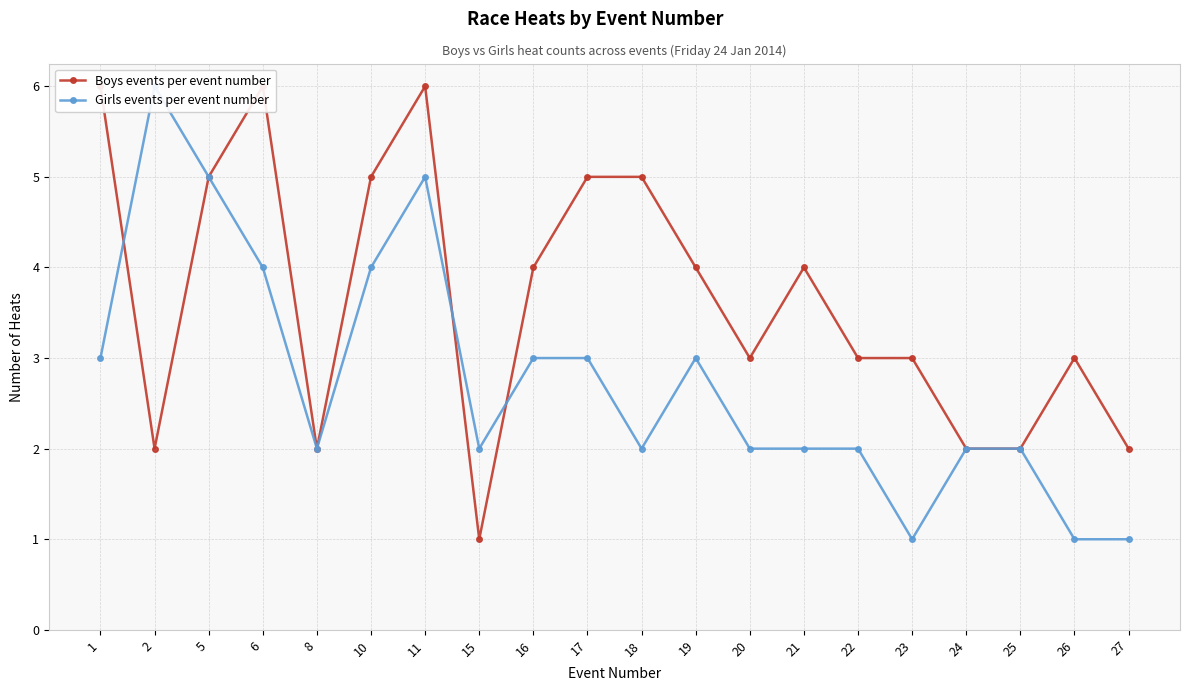

Rank the categories by Girls events per event number value from lowest to highest.

23, 26, 27, 8, 15, 18, 20, 21, 22, 24, 25, 1, 16, 17, 19, 6, 10, 5, 11, 2